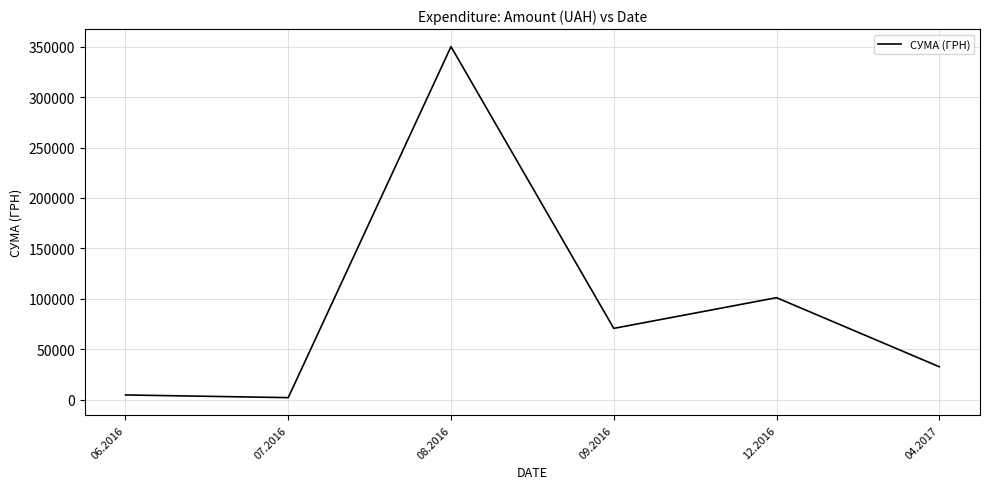

What position from the left is 07.2016?

2